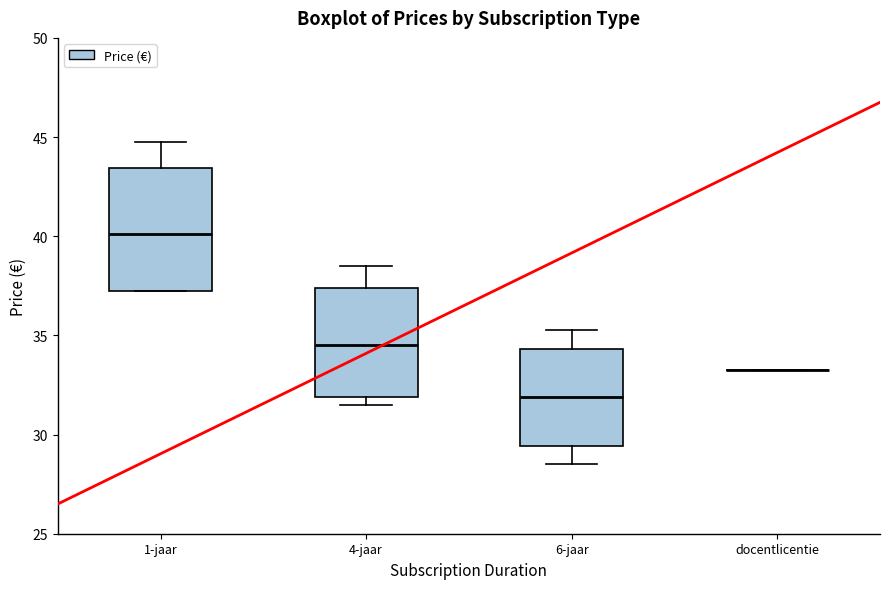

Where is the upper edge of the box for 4-jaar on the y-axis? The values are not printed on the chart, so give them approximately, as read against the axis.

37.5